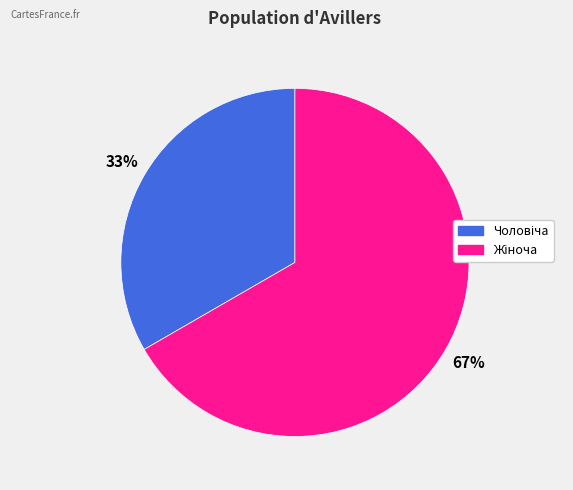

To the nearest percent, what is the average slice percentage?

50%